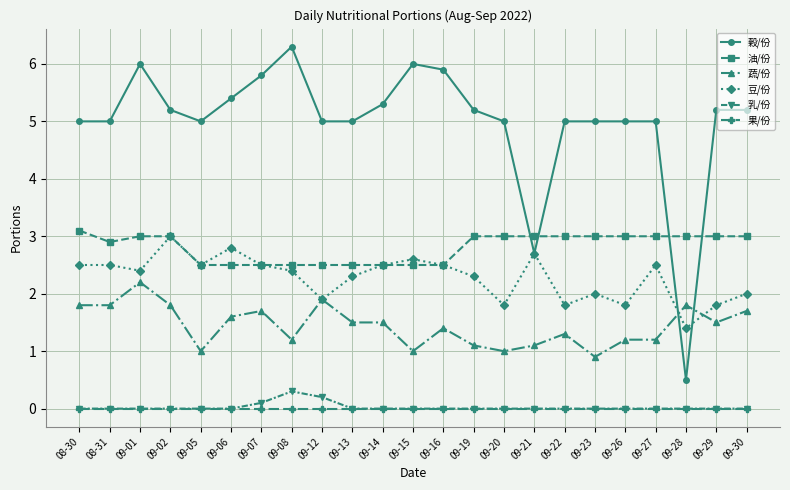

True or false: 豆/份 and 乳/份 cross at least once.

False